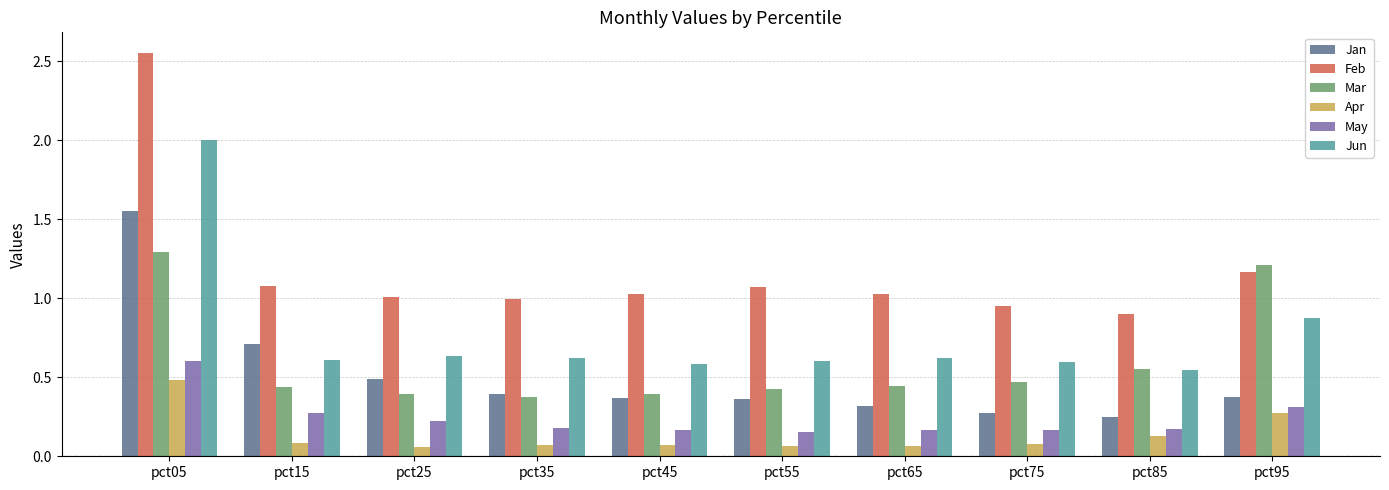

Which series has the largest range (max minus min)?

Feb